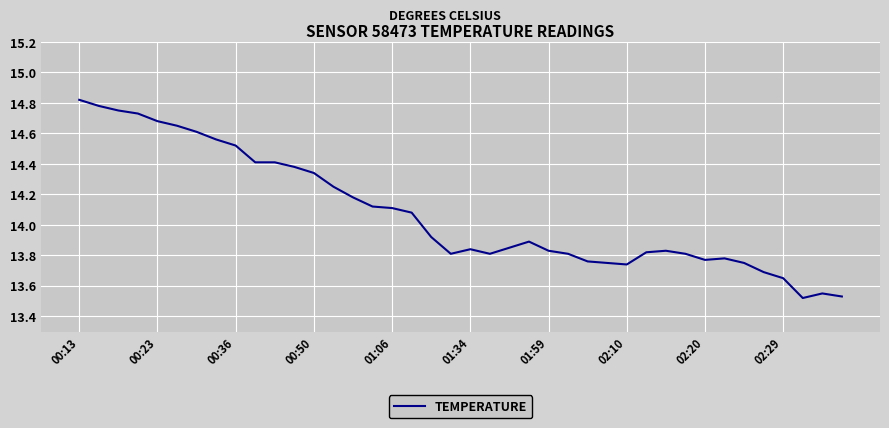

Does the chart have visible grid lines?

Yes